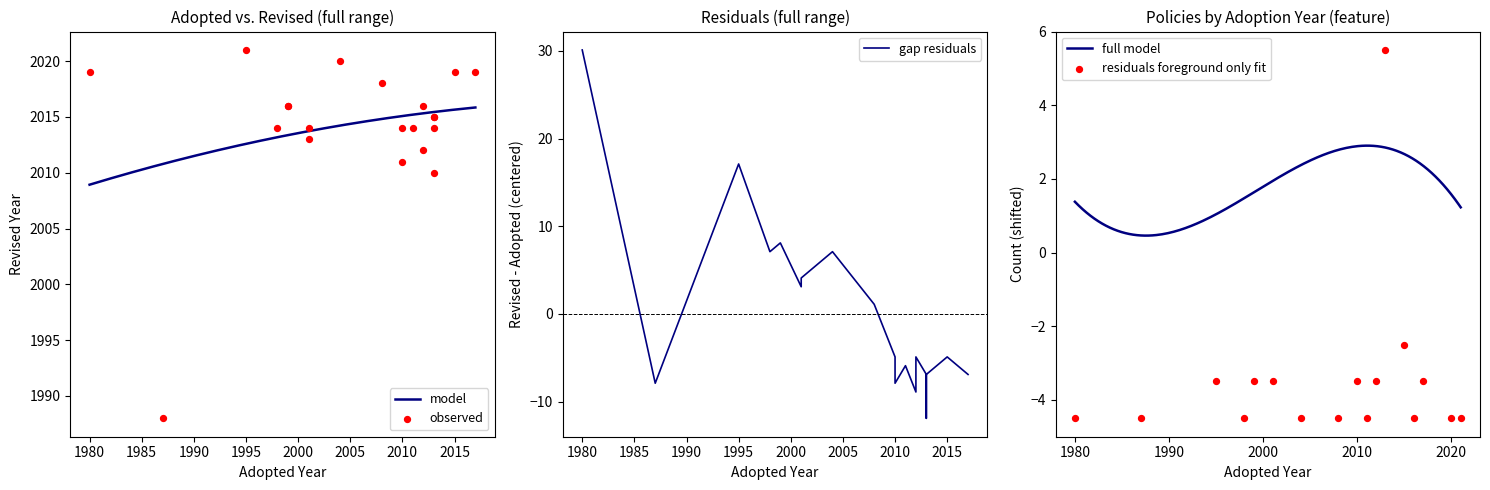

At how many categories does at least one series exceed 36?

35